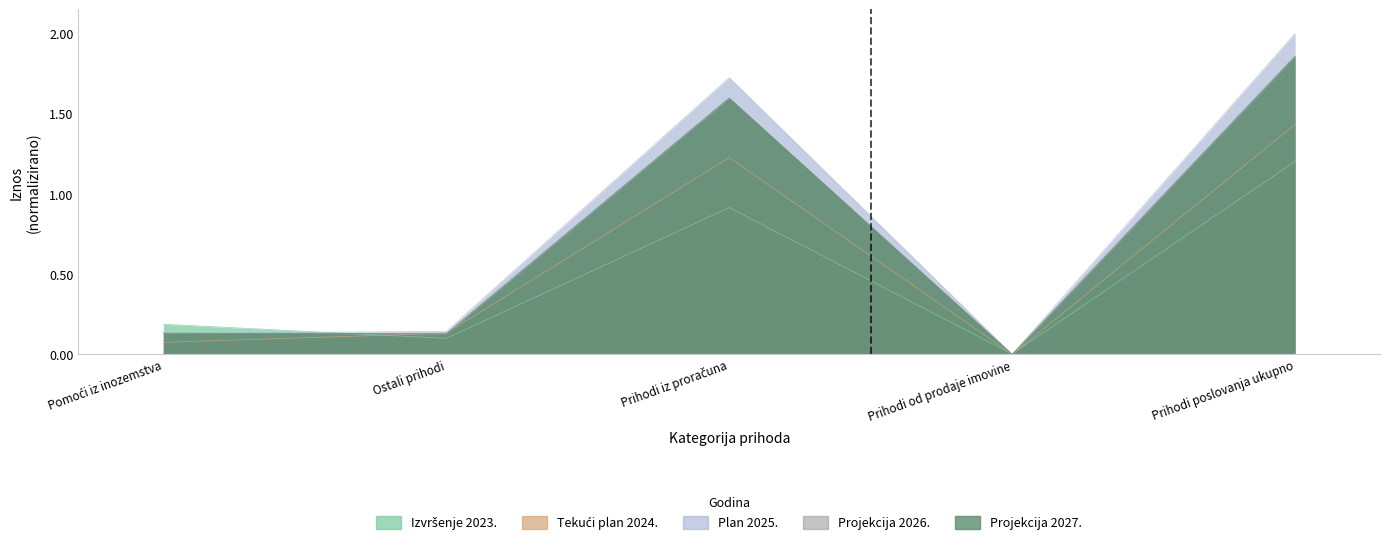

At which category does Plan 2025. reach its first local peak?

Prihodi iz proračuna